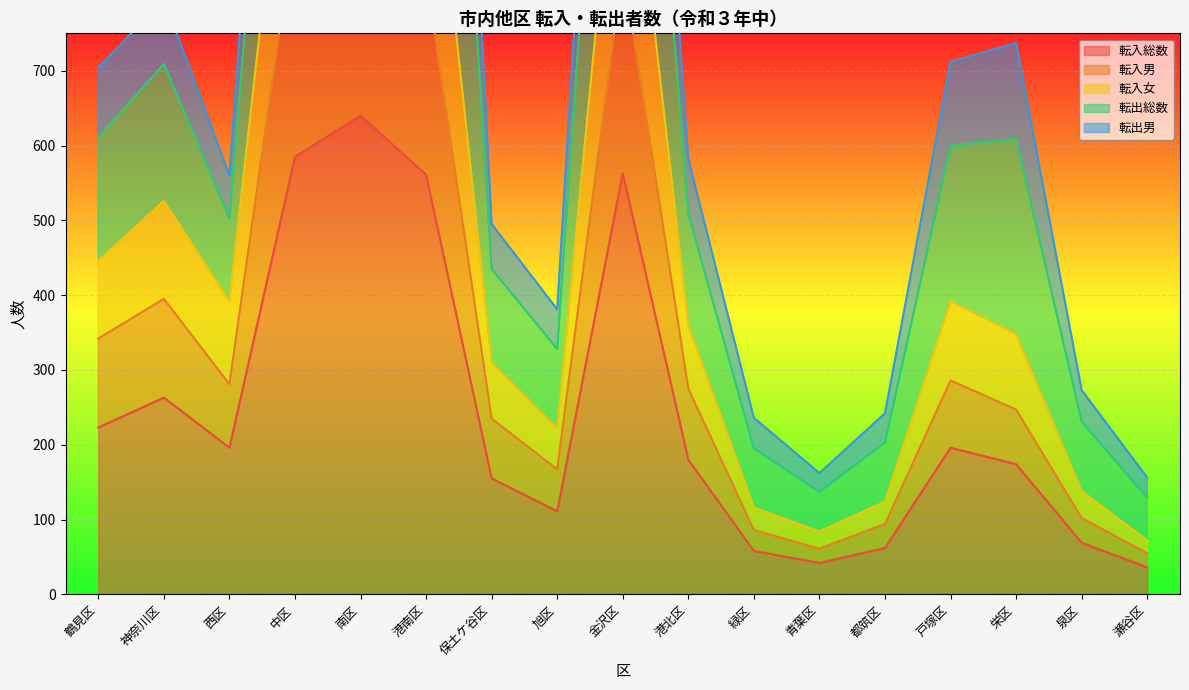

The value of 転入総数 at 保土ケ谷区 is 155. True or false?

True